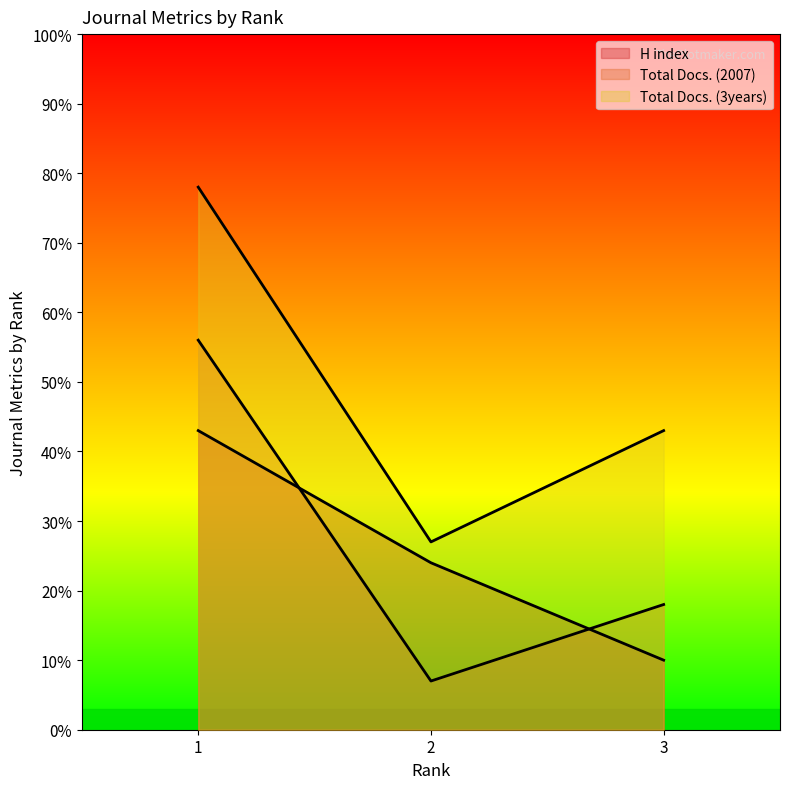

Is it true that Total Docs. (3years) equals 7 at 2?

False